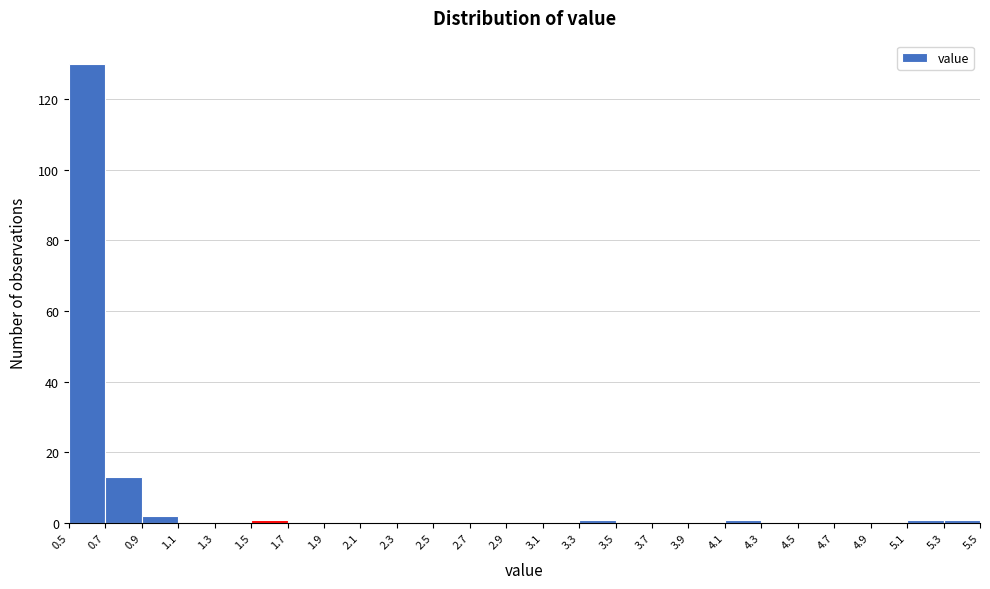

Which range on the x-axis has the tallest bar?

0.5 to 0.7